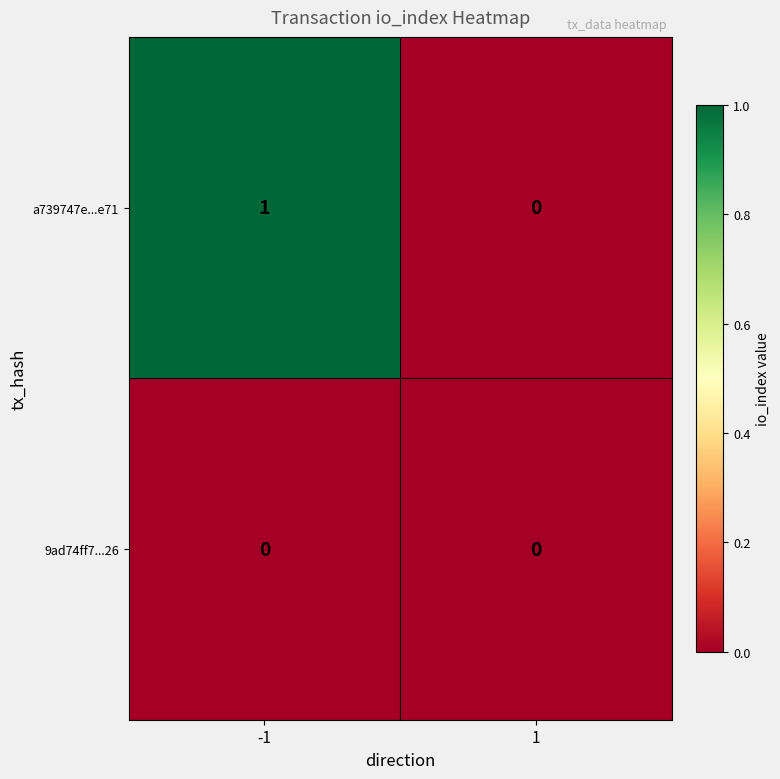

Rank the series at -1 from highest to lowest value.

a739747e...e71, 9ad74ff7...26